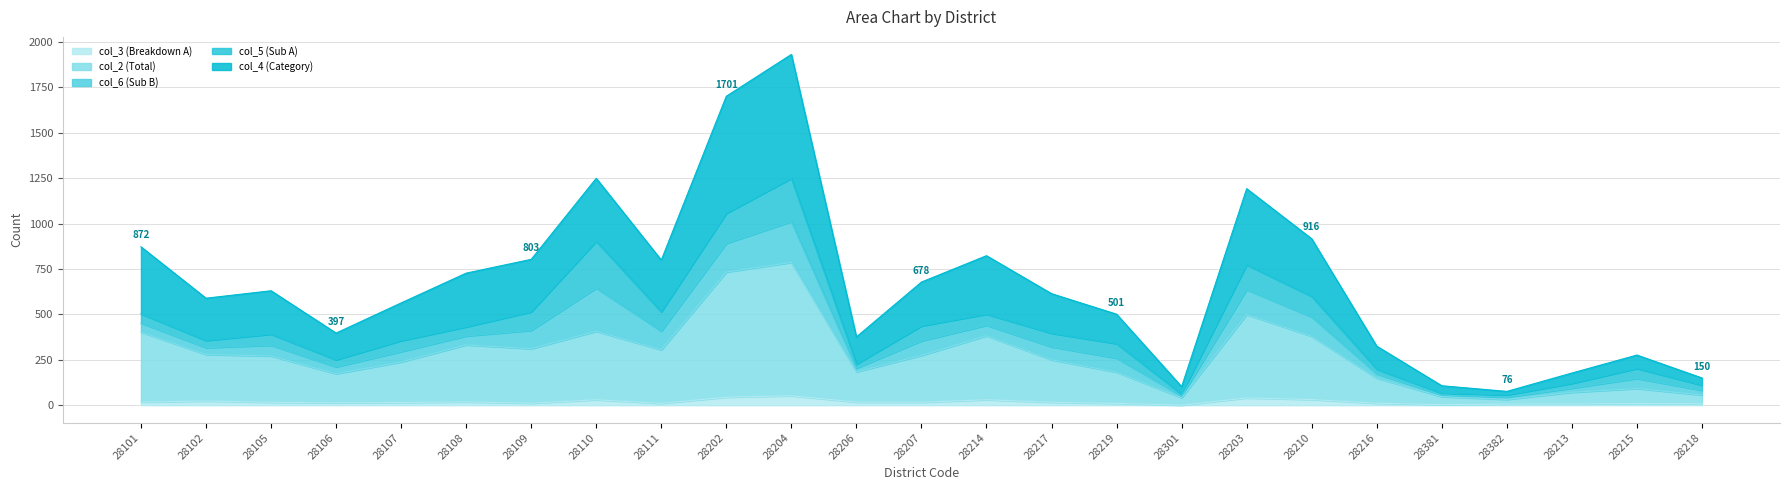

At which category is the sum across all series the highest?

28204